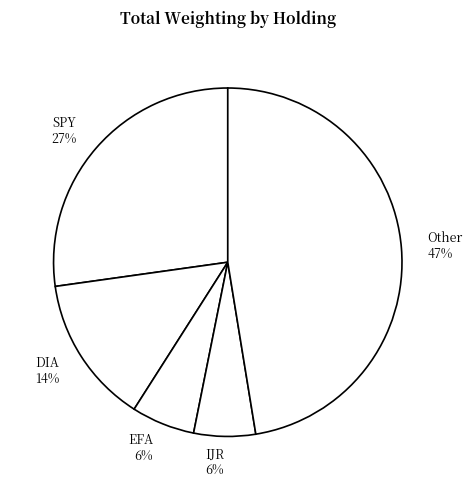

Combined, do IJR 6% and Other 47% account for over 50%?

Yes